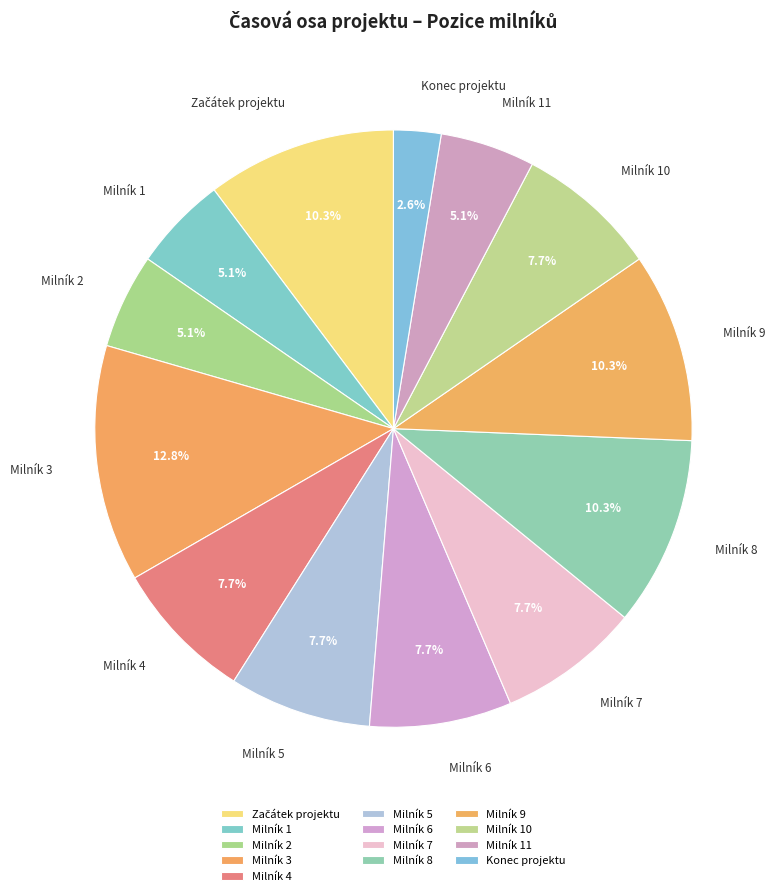

True or false: Milník 8 accounts for 10% of the total.

True